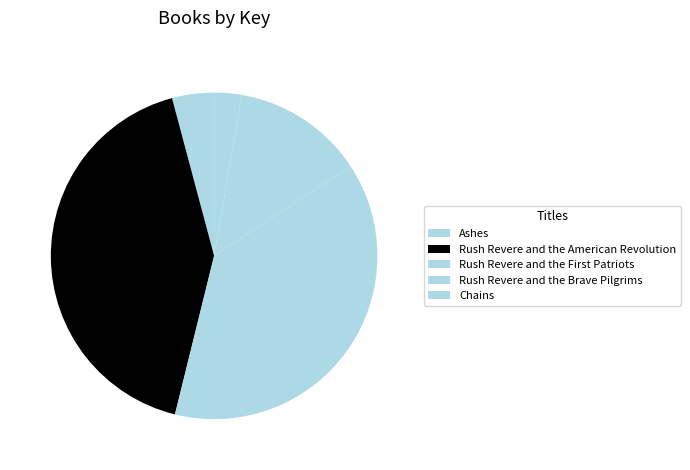

What portion of the pie excludes Rush Revere and the Brave Pilgrims?

87.0%